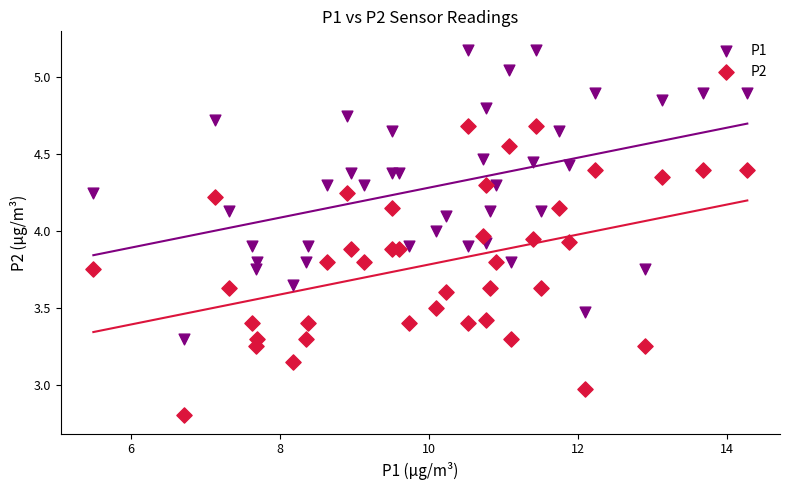

Which series contains the highest Y value?

P1